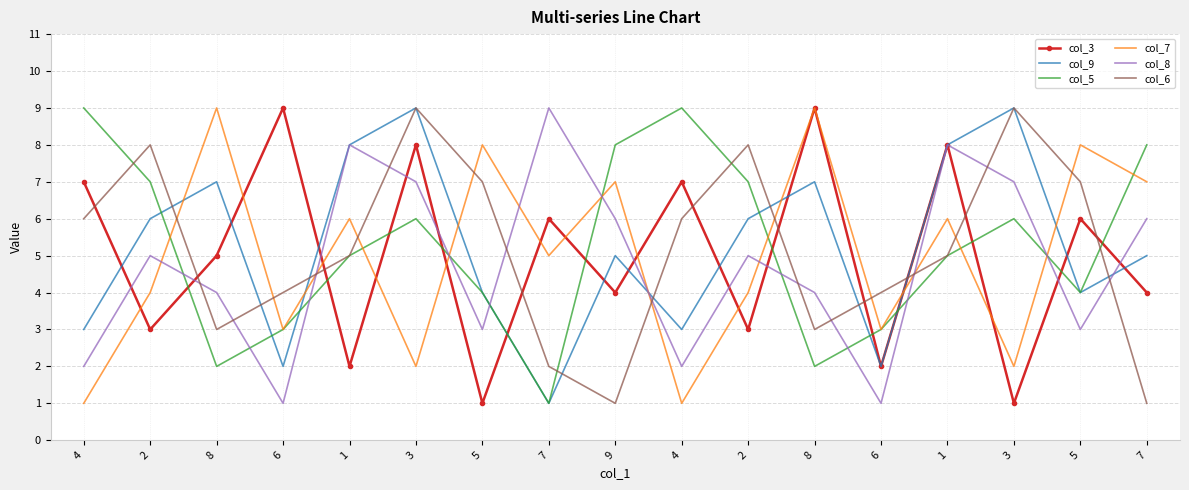

Which category has the highest value in the col_8 series?

7